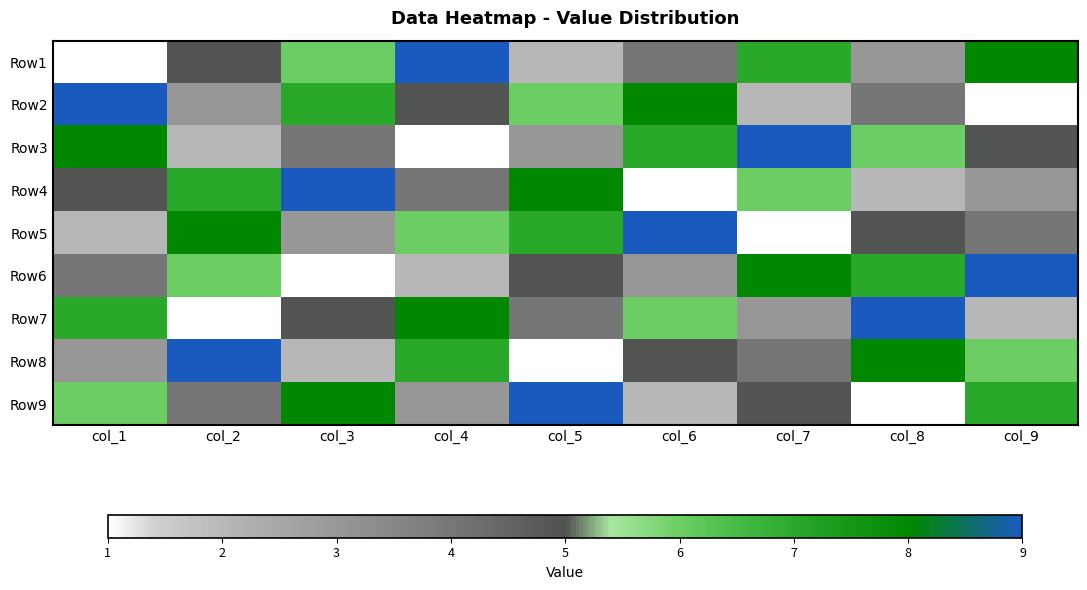

What is the maximum value shown in the chart?

9